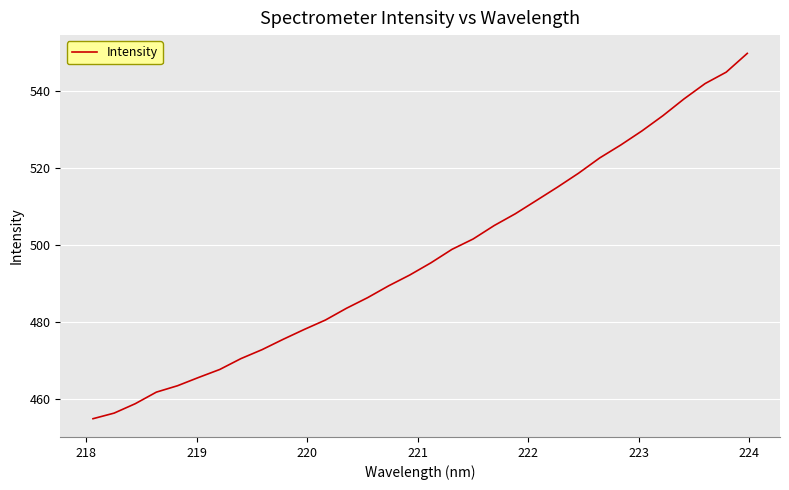

What is the greatest value displayed?

549.9